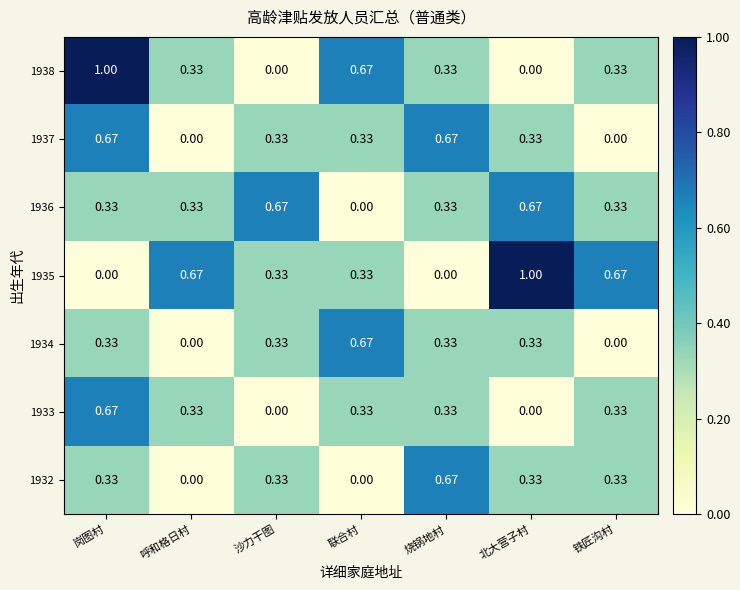

How many categories are shown in the chart?

7